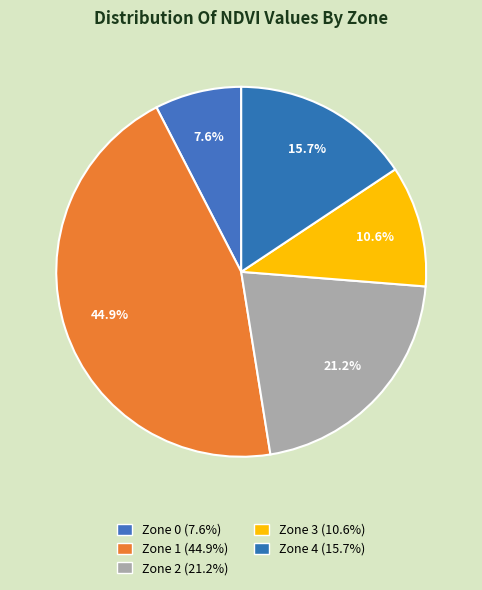

To the nearest percent, what portion does Zone 2 represent?

21%